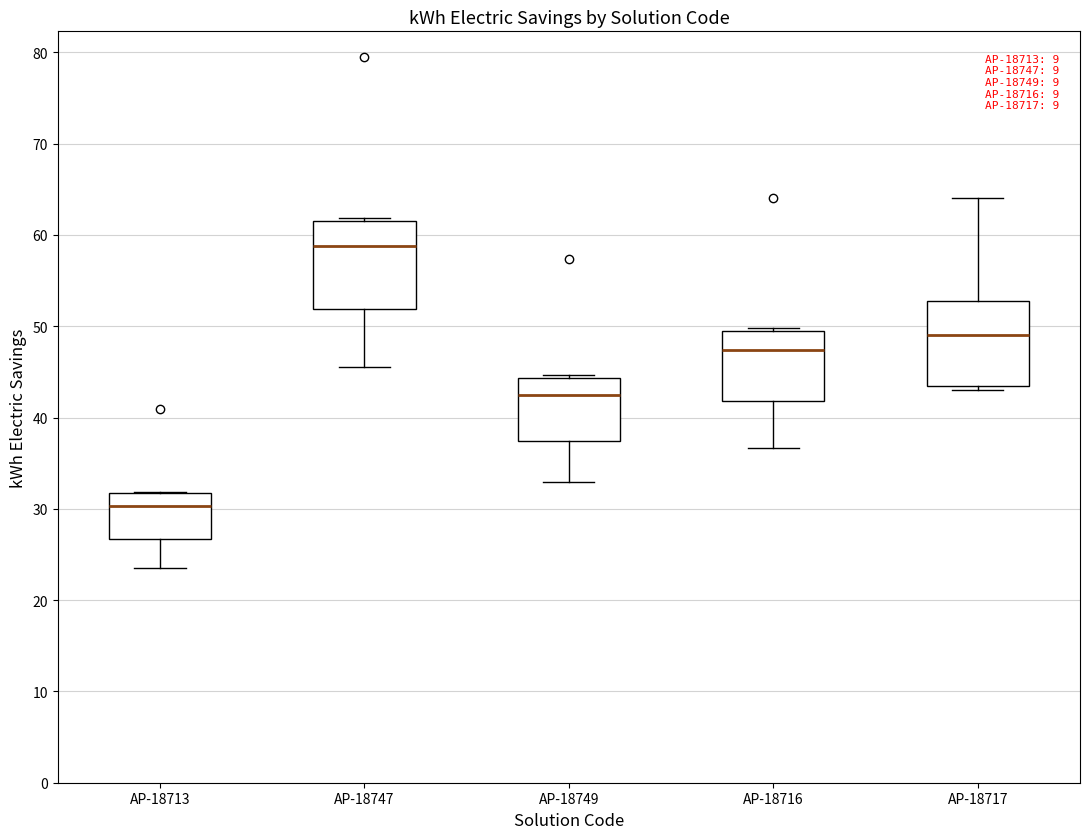

Which box's median line is the highest?

AP-18747